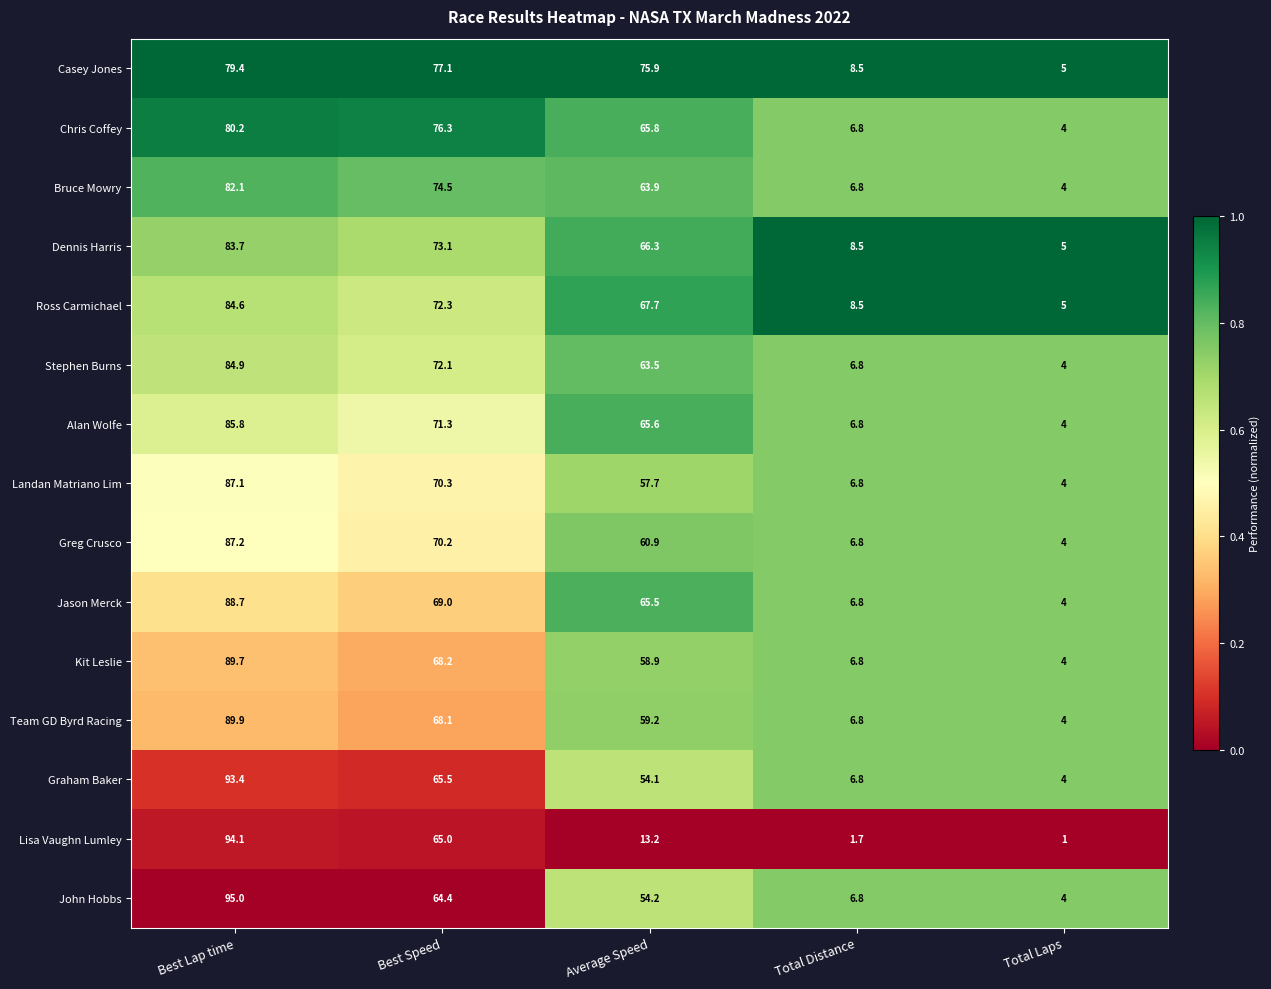

Rank the series by their maximum value, from lowest to highest.

Casey Jones, Chris Coffey, Bruce Mowry, Dennis Harris, Ross Carmichael, Stephen Burns, Alan Wolfe, Landan Matriano Lim, Greg Crusco, Jason Merck, Kit Leslie, Team GD Byrd Racing, Graham Baker, Lisa Vaughn Lumley, John Hobbs